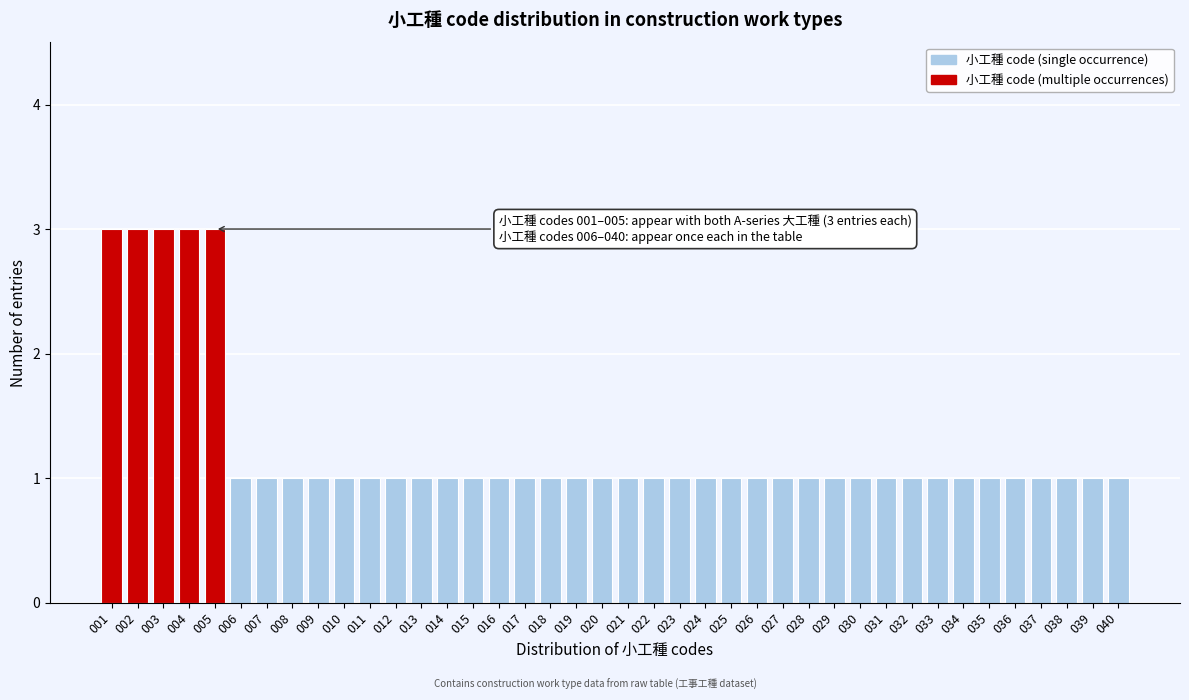

Approximately how many times larger is the value at 035 compared to 019?

1.0